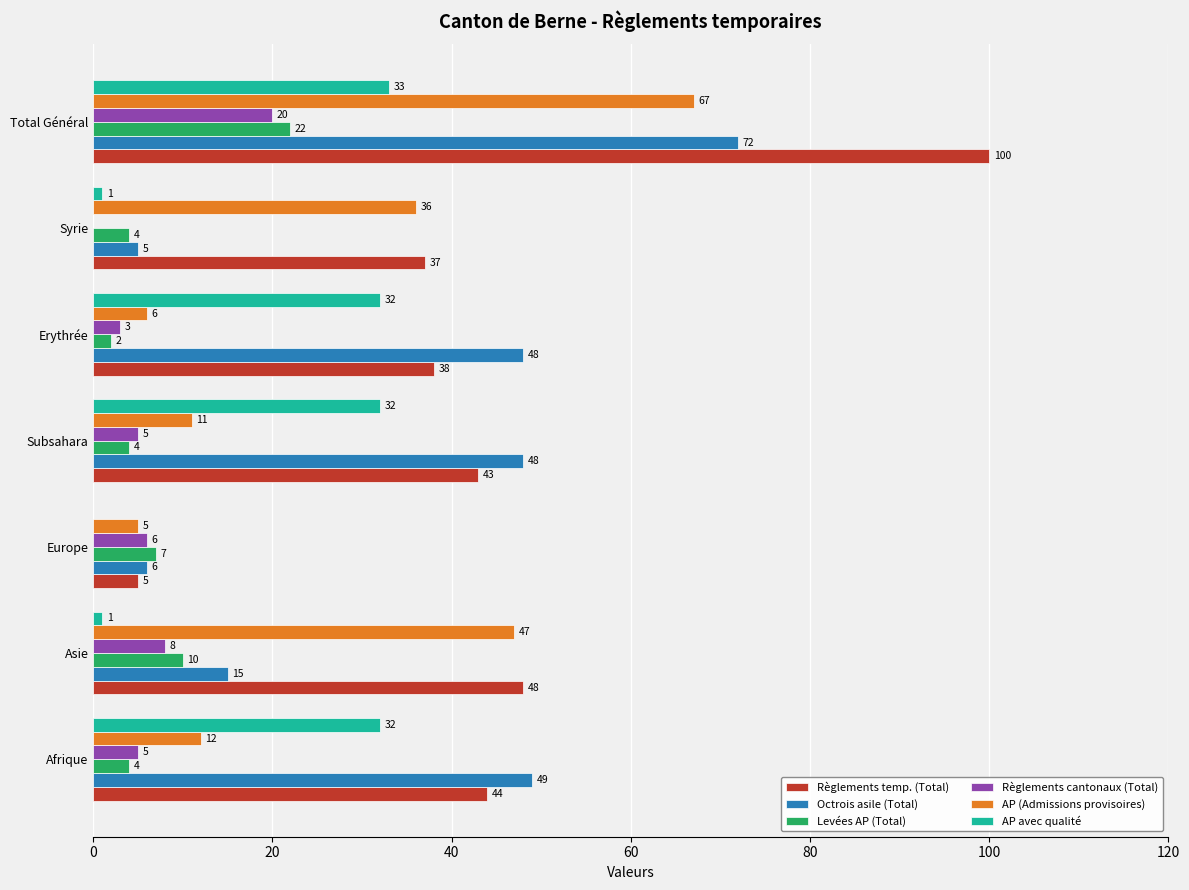

What value does the Octrois asile (Total) series have at Syrie?

5